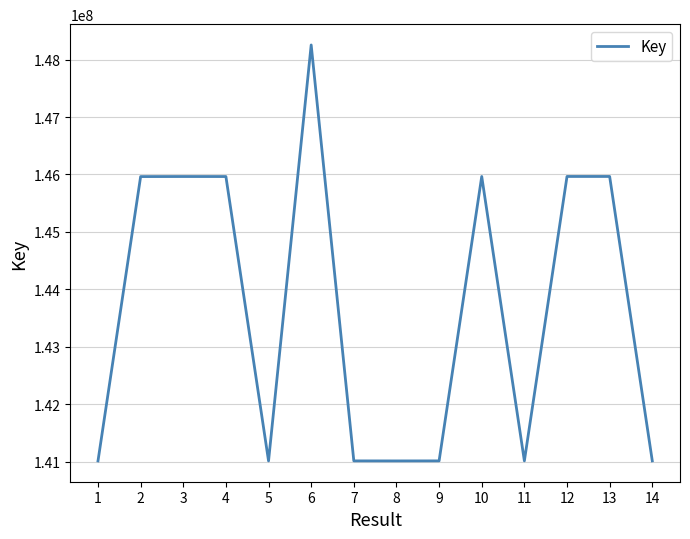

What is the average value?

143654137